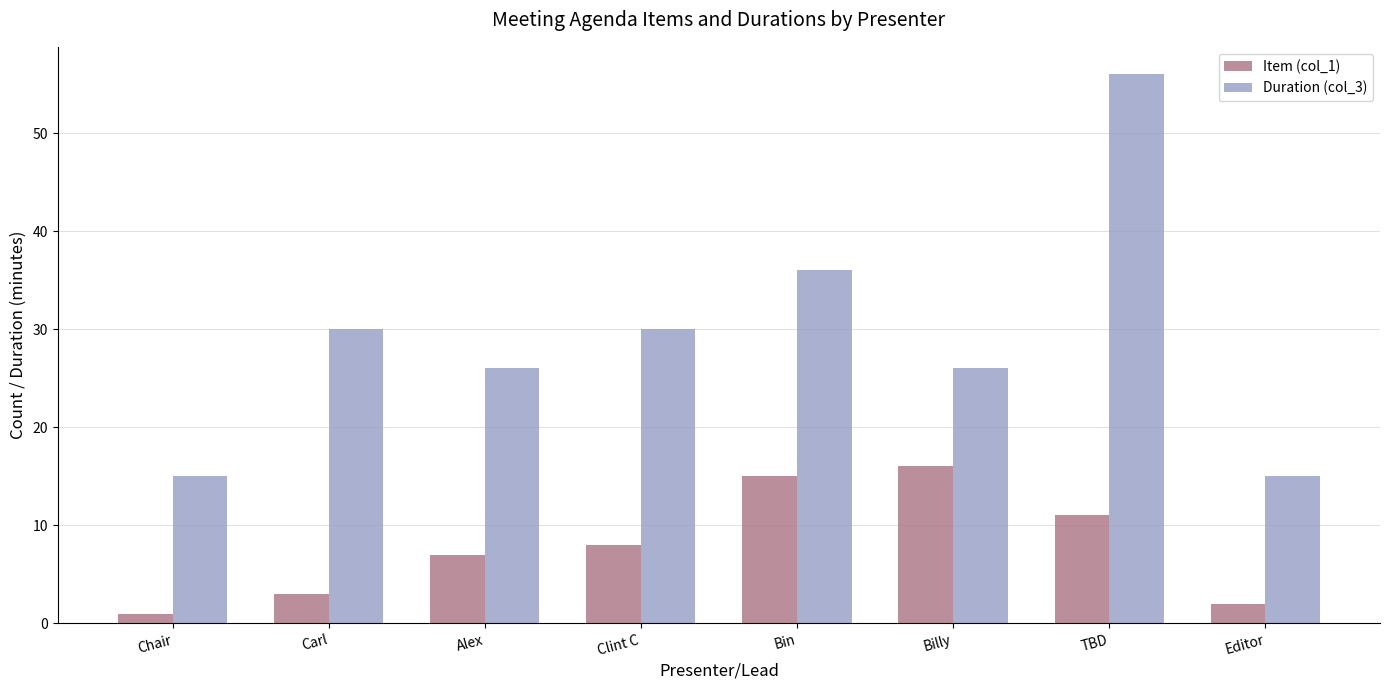

What is the label of the 8th bar from the left?

Editor